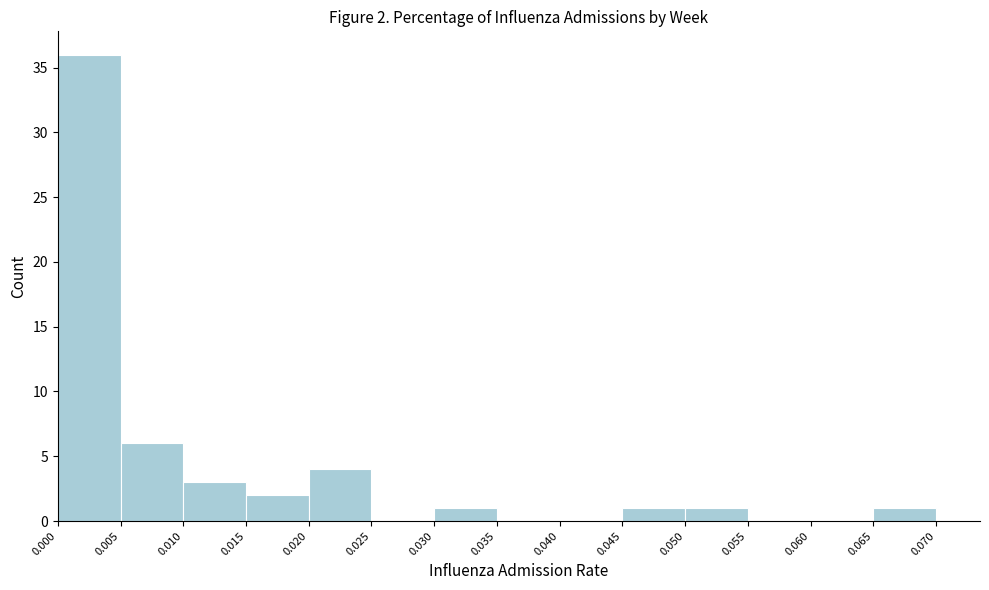

Which range on the x-axis has the tallest bar?

0.000 to 0.005